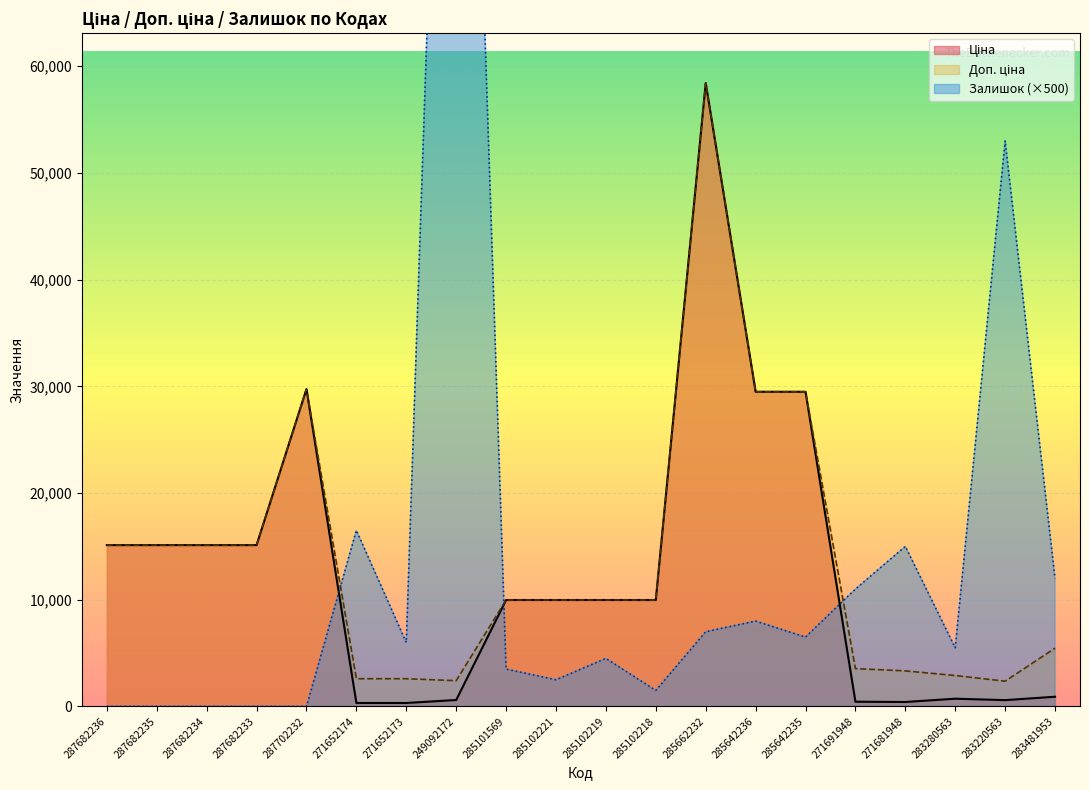

What is the value of the Залишок point at the 7th from the left?

6000.0